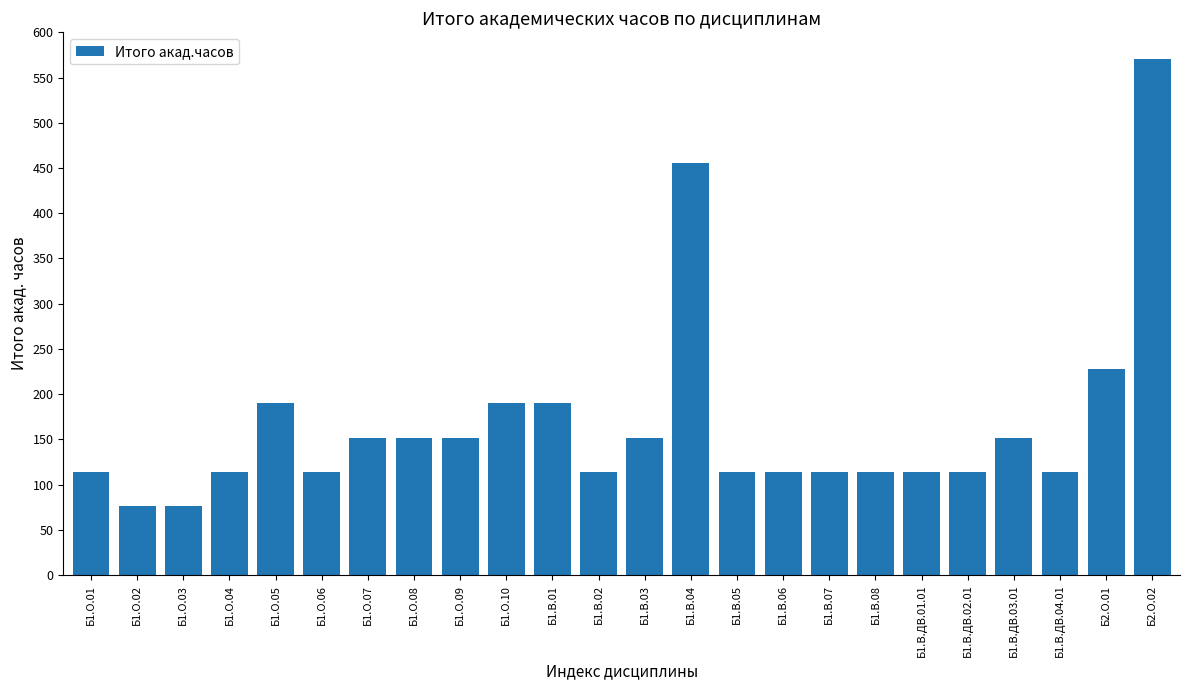

What position from the right is Б2.О.01?

2